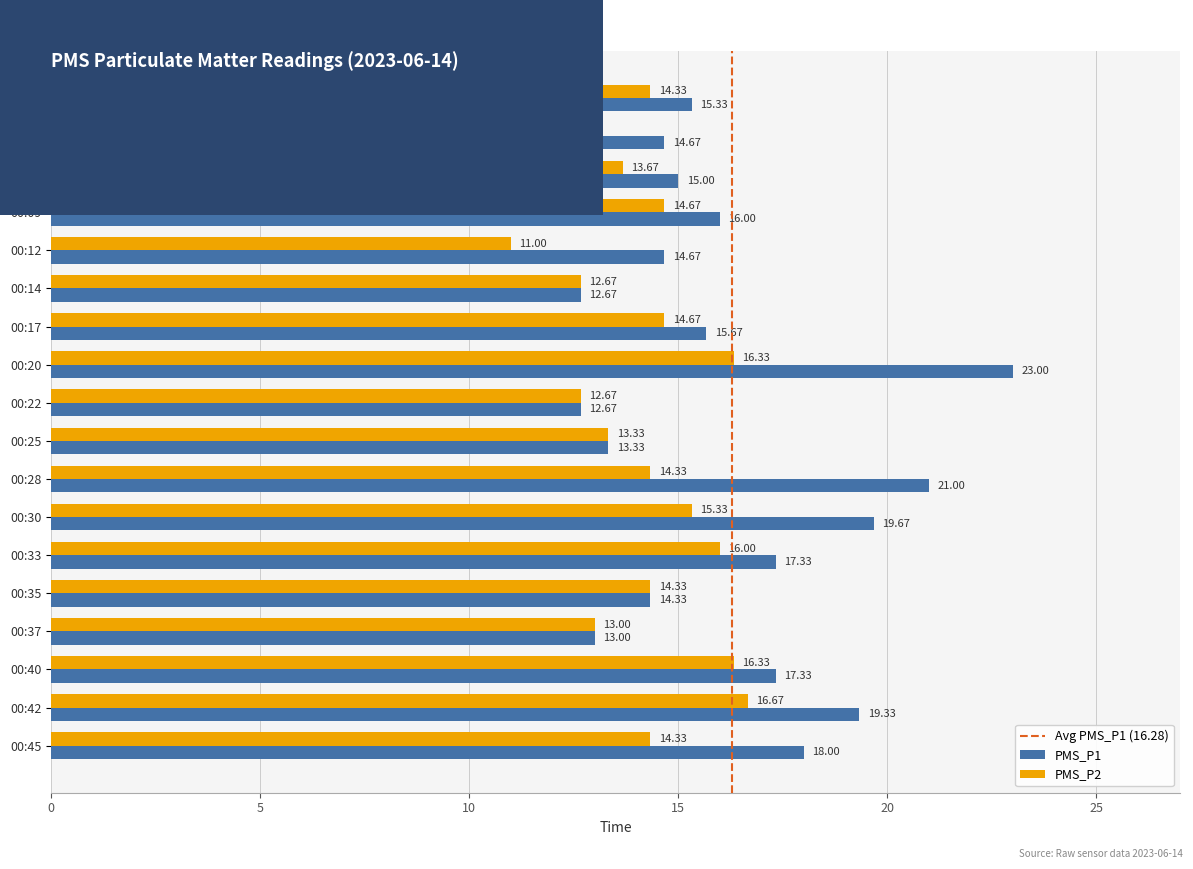

List the series in order of their peak value, highest first.

PMS_P1, PMS_P2